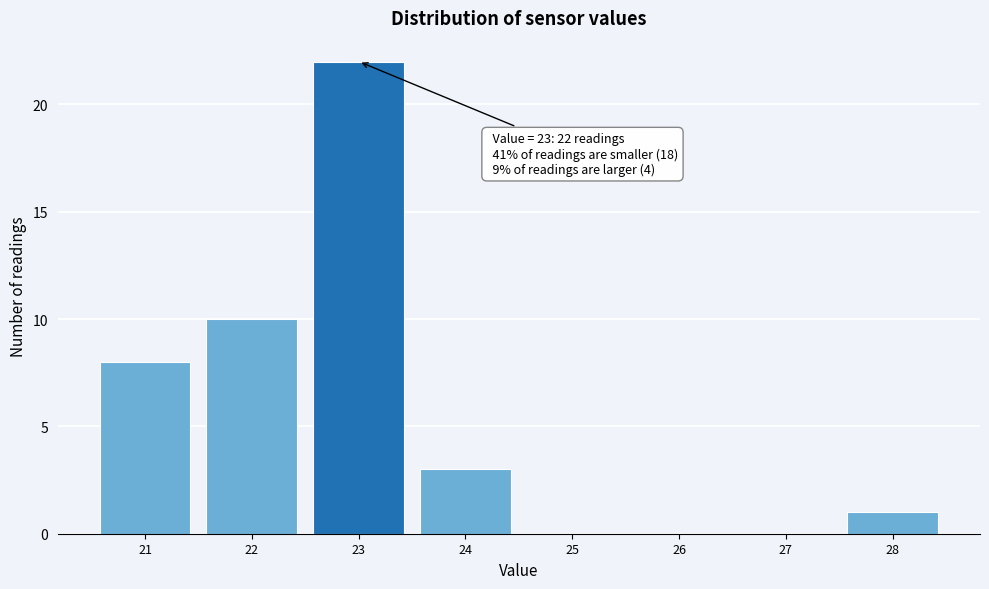

Which range on the x-axis has the tallest bar?

22.5 to 23.5